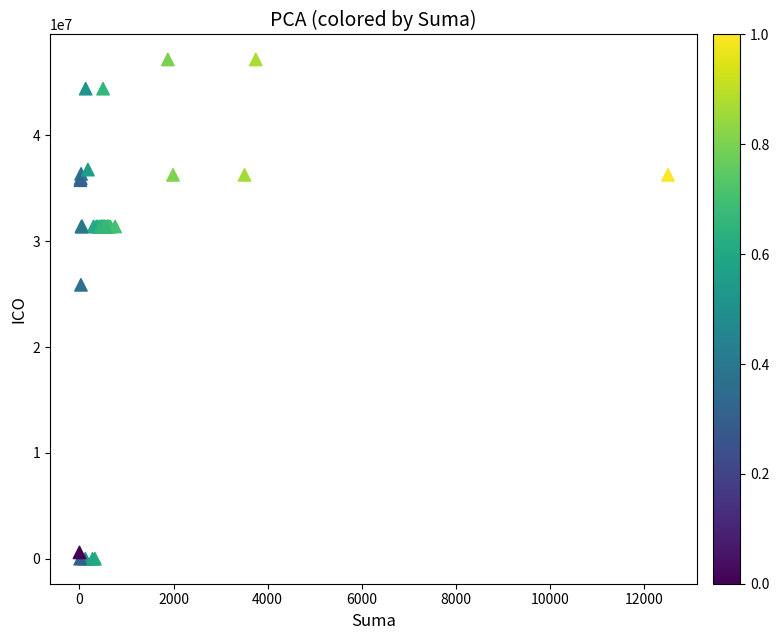

What Y value in the scatter plot is closest to 23586689?

25881159